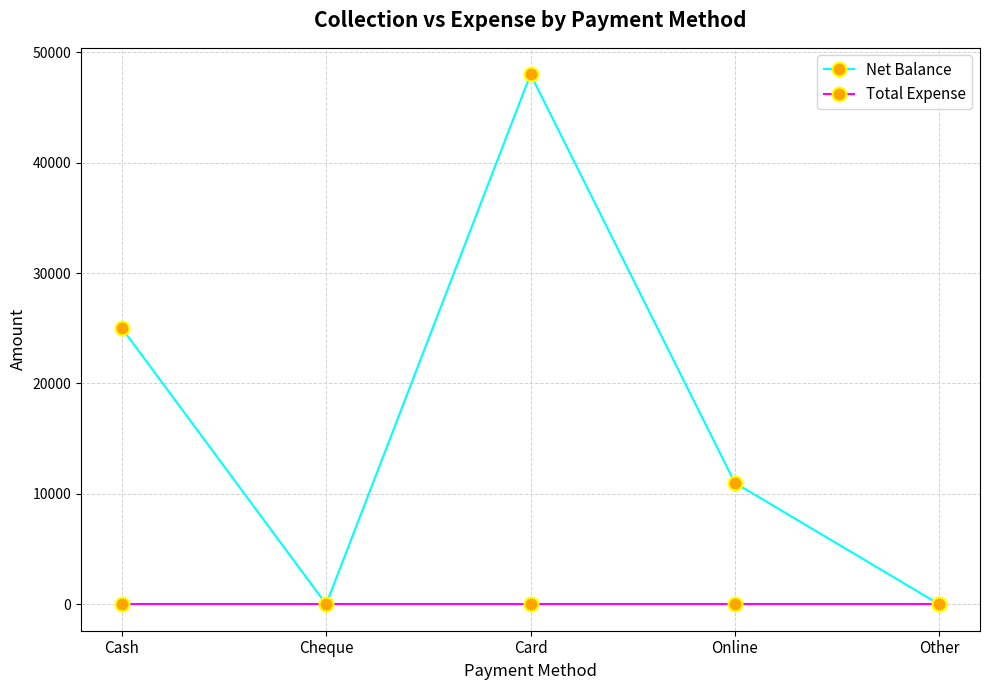

Between Card and Other, which series saw the biggest shift?

Net Balance